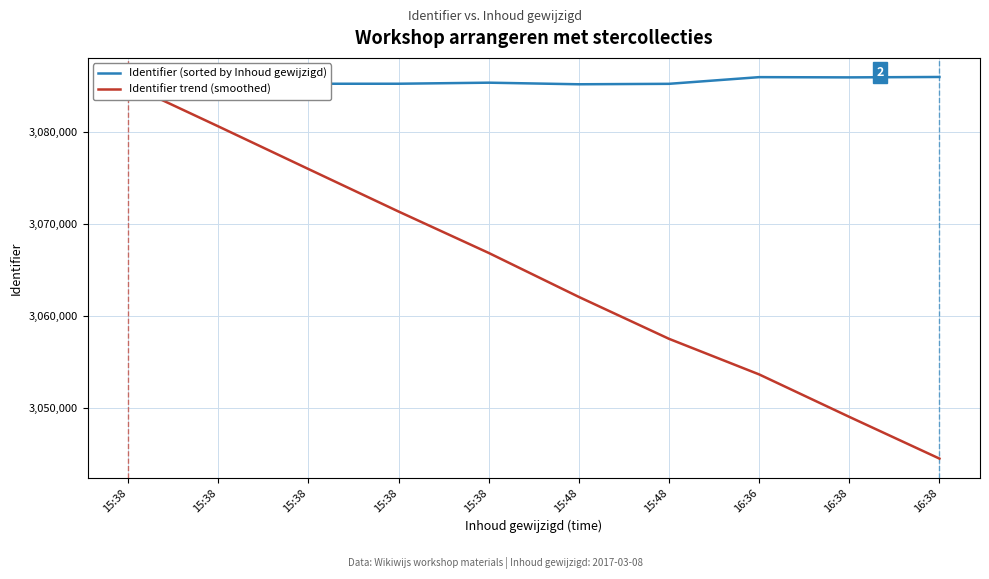

Is this an area chart (filled region under the line)?

No